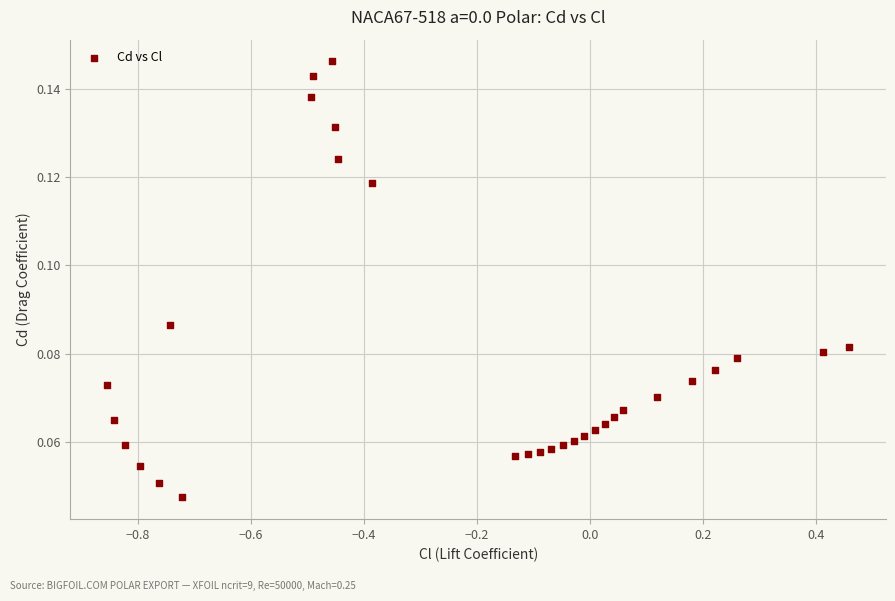

What is the range of X values (max minus min)?

1.3